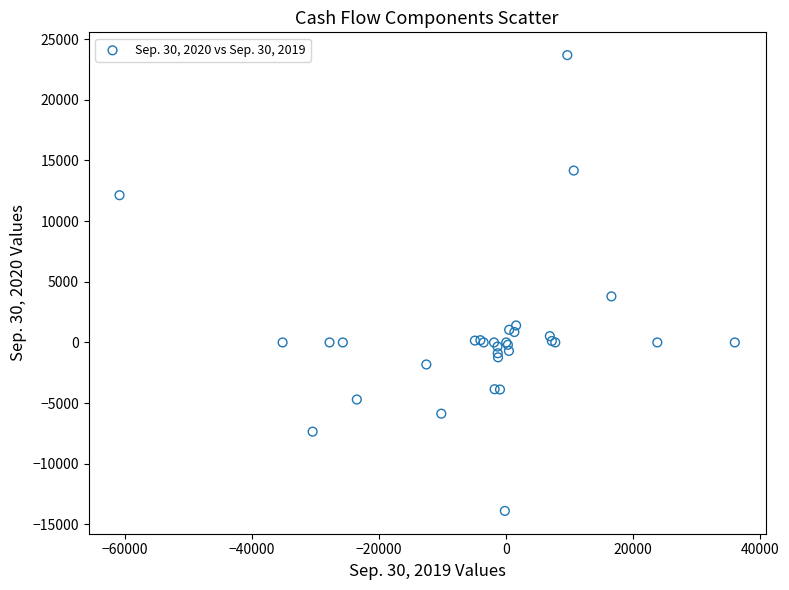

What Y value in the scatter plot is closest to 4898?

3798